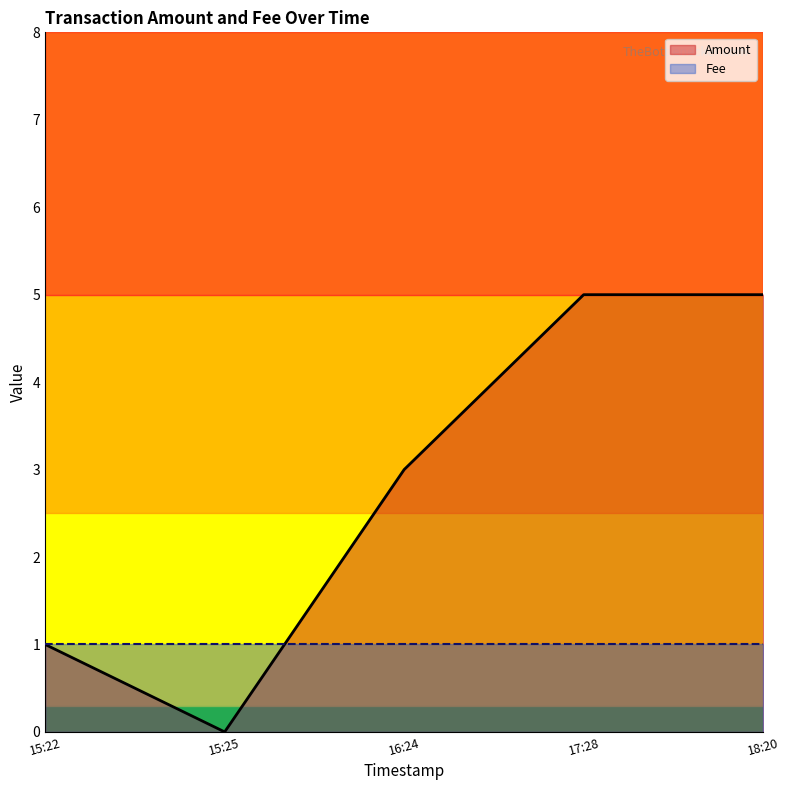

What is the label of the 4th point from the left?

17:28